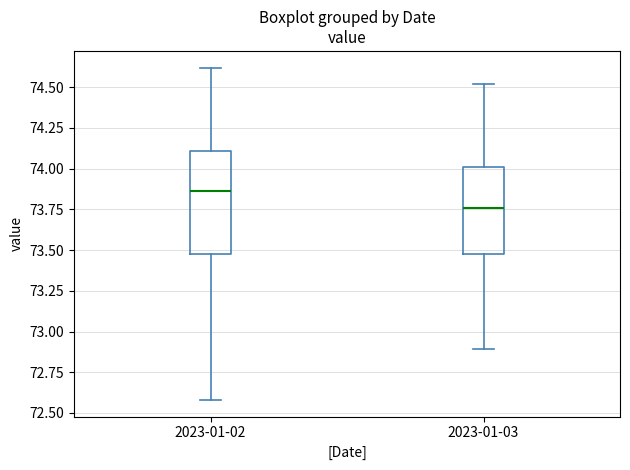

Where is the upper edge of the box for 2023-01-02 on the y-axis? The values are not printed on the chart, so give them approximately, as read against the axis.

74.10